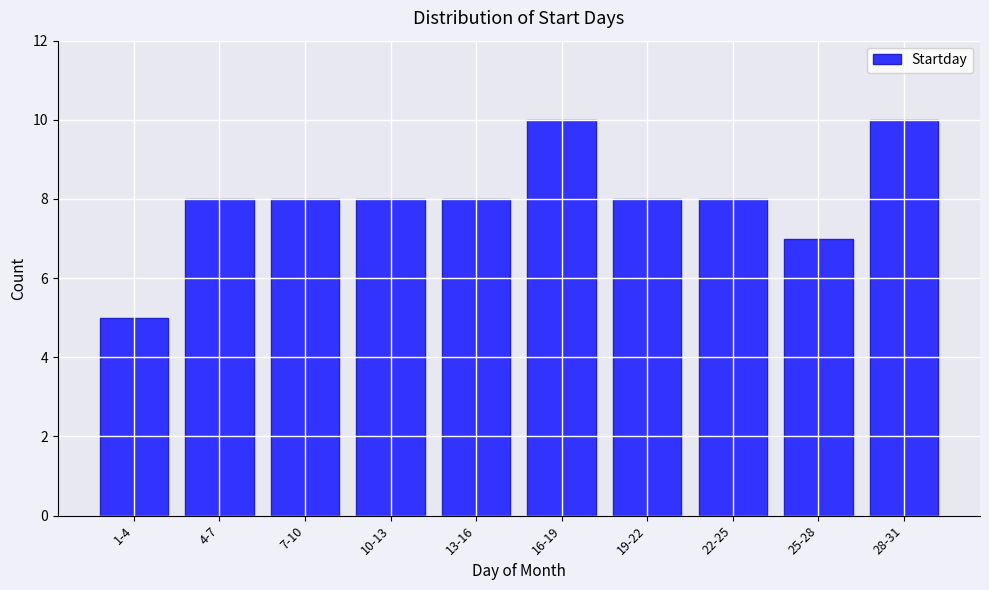

Reading left to right, list all the values displayed in this chart.

1-4=5	4-7=8	7-10=8	10-13=8	13-16=8	16-19=10	19-22=8	22-25=8	25-28=7	28-31=10